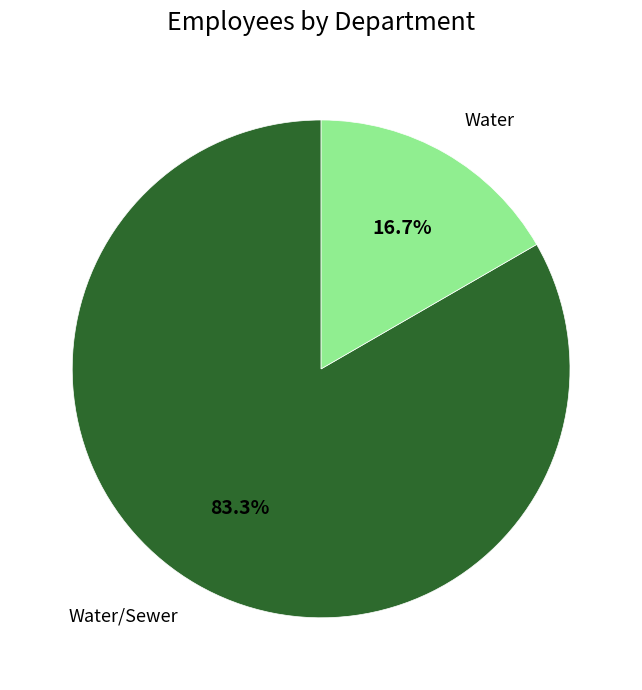

What percentage is the Water/Sewer slice, to the nearest percent?

83%